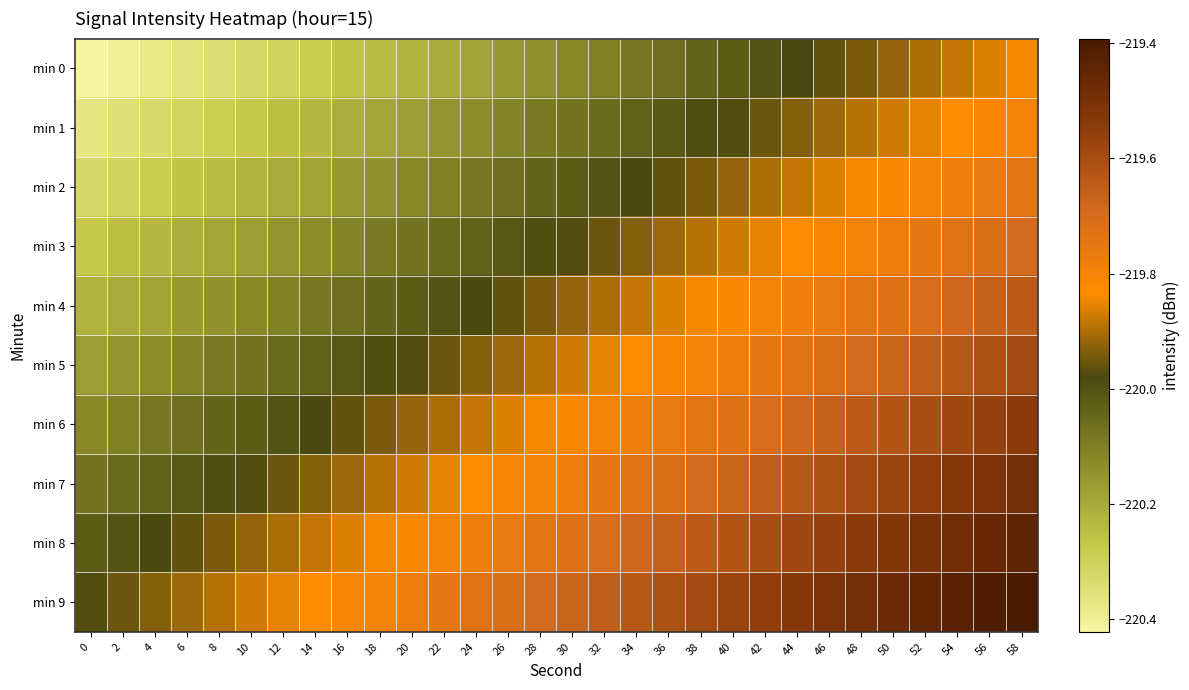

What is the spread (max minus min) of values at 14?

0.4